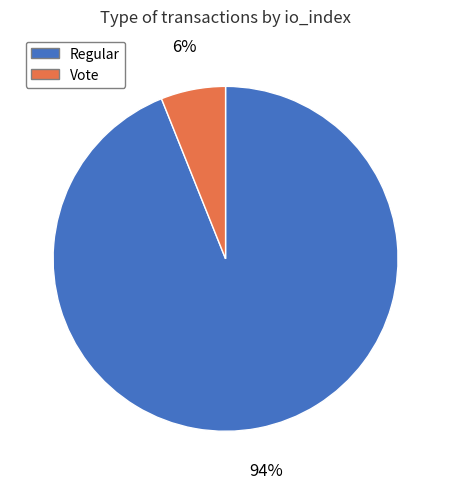

To the nearest percent, what is the average slice percentage?

50%